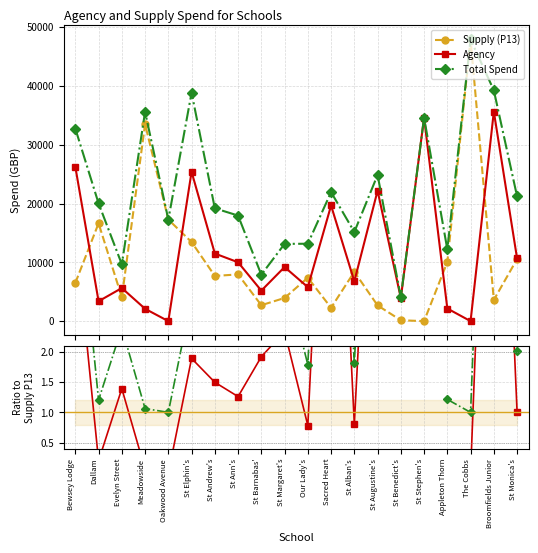

At which category is the sum across all series the highest?

The Cobbs